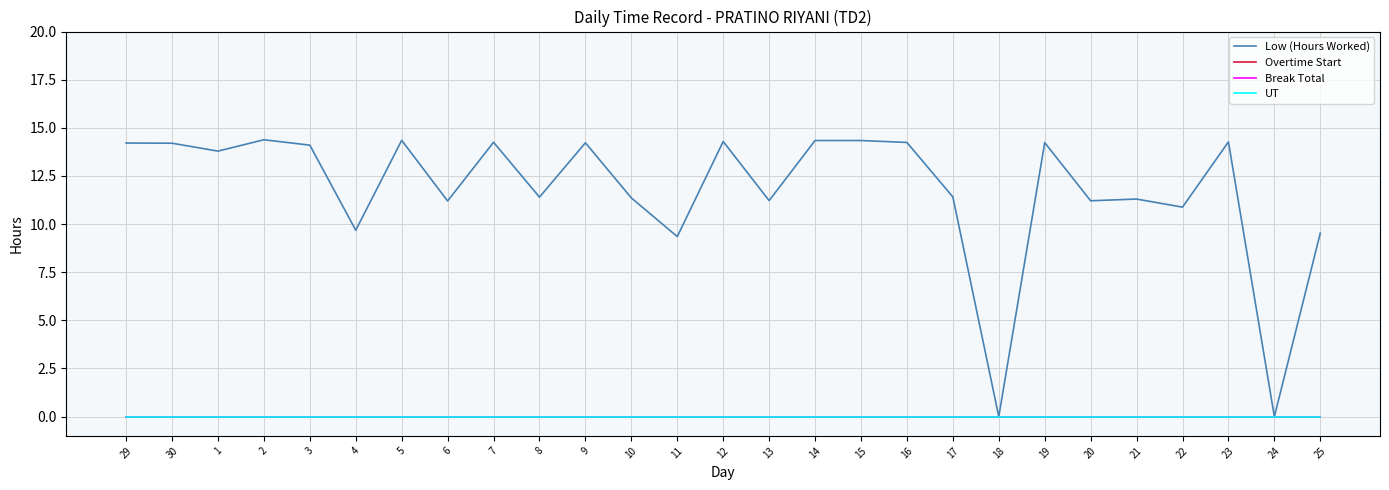

Does the chart display data point markers on the line(s)?

No